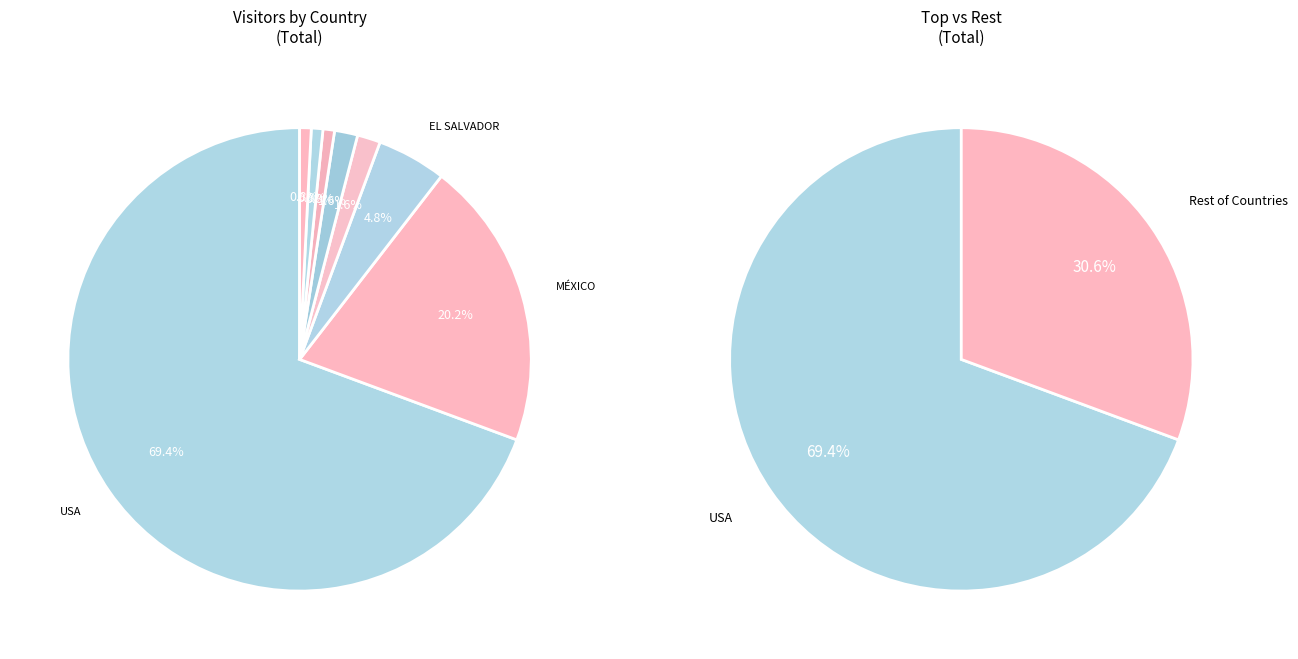

What is the change in value from USA to HONDURAS?

-85